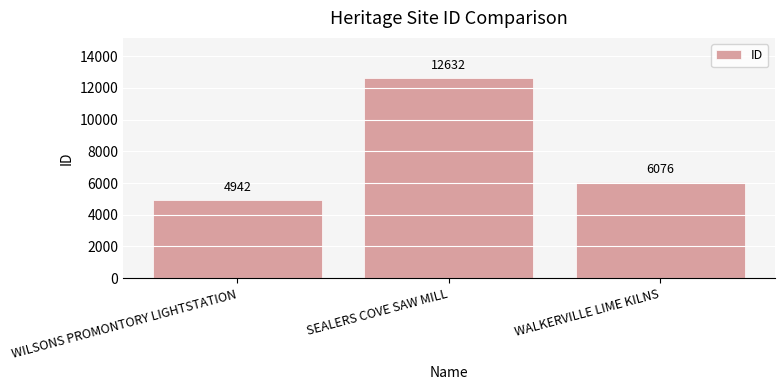

What is the change in value from SEALERS COVE SAW MILL to WALKERVILLE LIME KILNS?

-6556